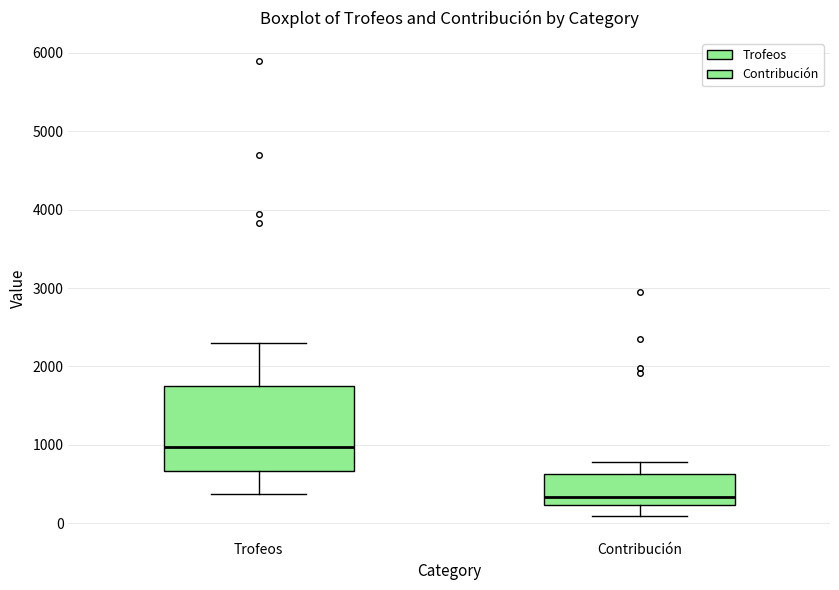

Where does the lower whisker of the box for Trofeos end on the y-axis? The values are not printed on the chart, so give them approximately, as read against the axis.

400